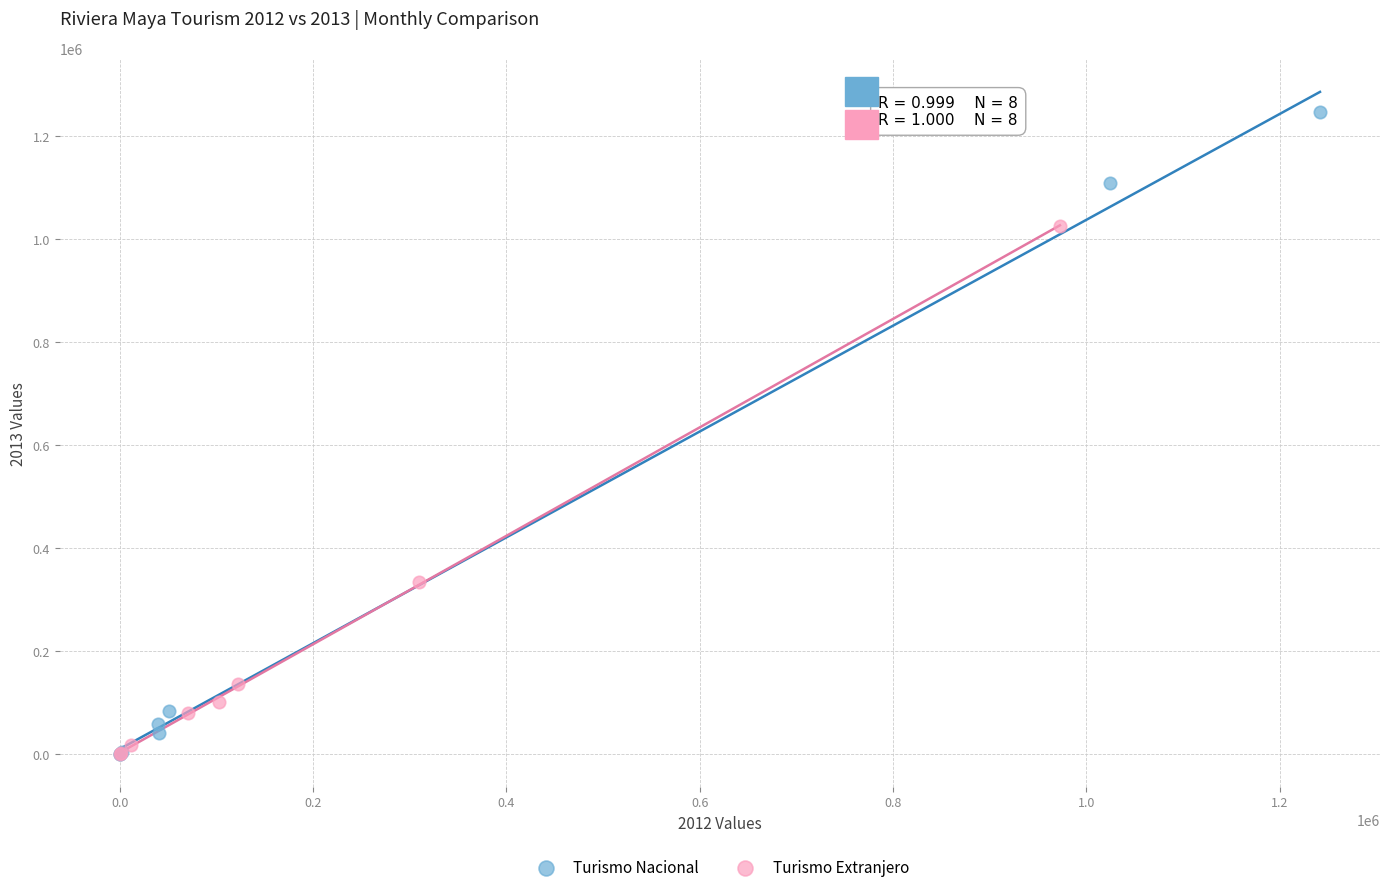

Which series has the widest spread of Y values?

Turismo Nacional